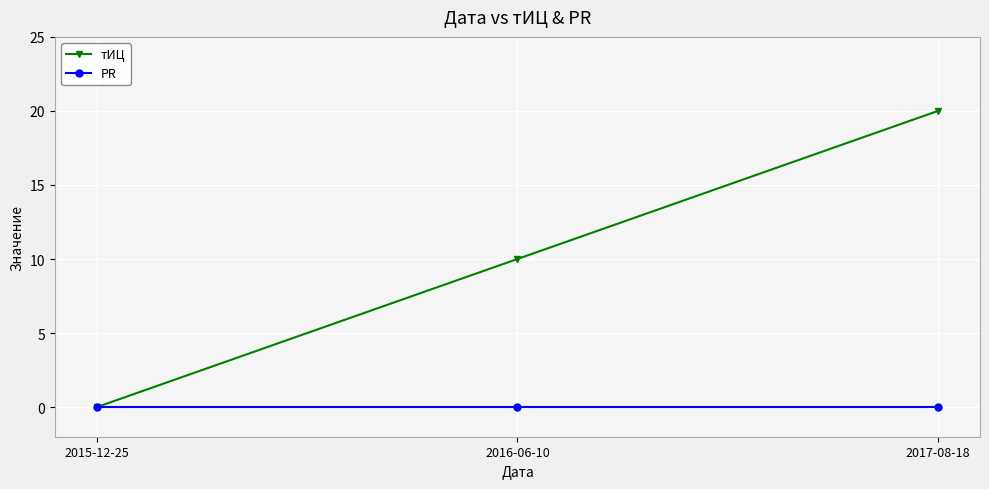

Between 2015-12-25 and 2017-08-18, which series saw the biggest shift?

тИЦ